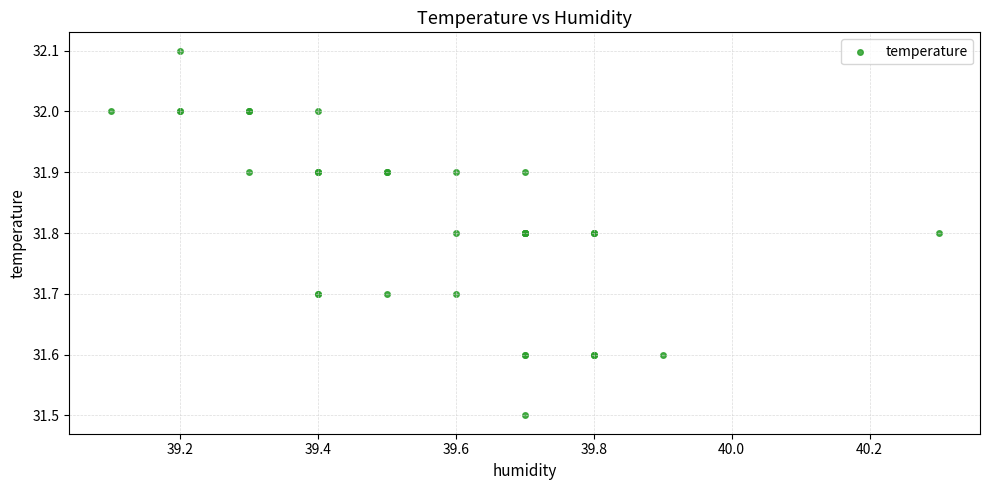

What Y value in the scatter plot is closest to 31?

31.5